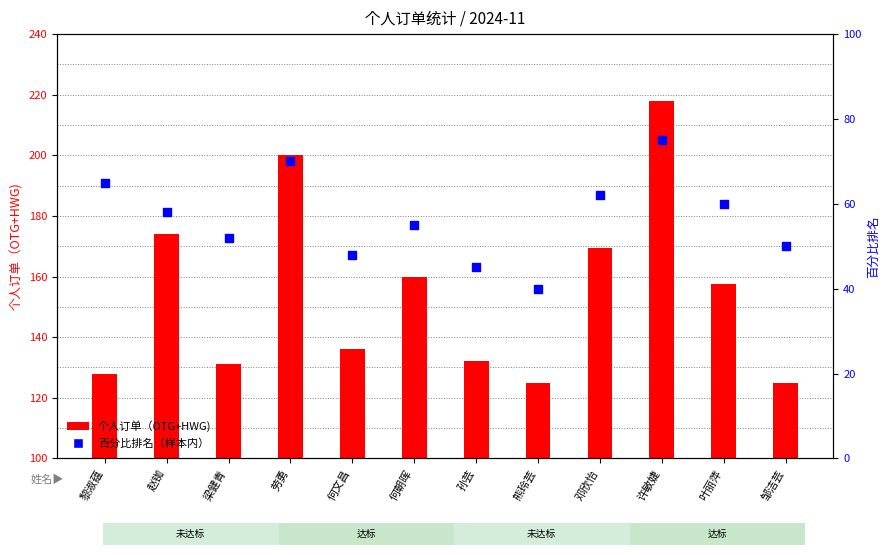

At which category is the sum across all series the highest?

许敏婕